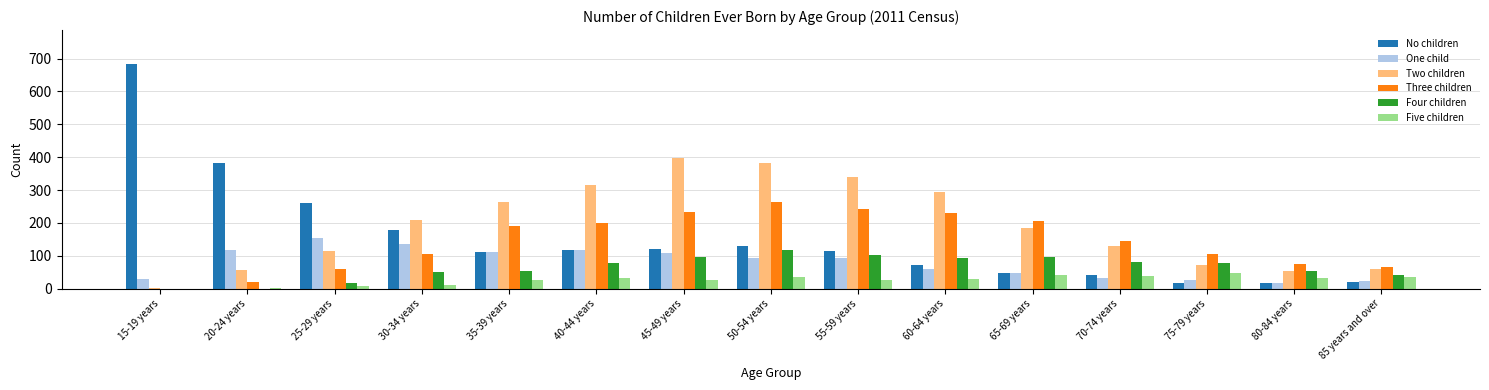

What is the sum of the Two children values at 70-74 years and 50-54 years?

512